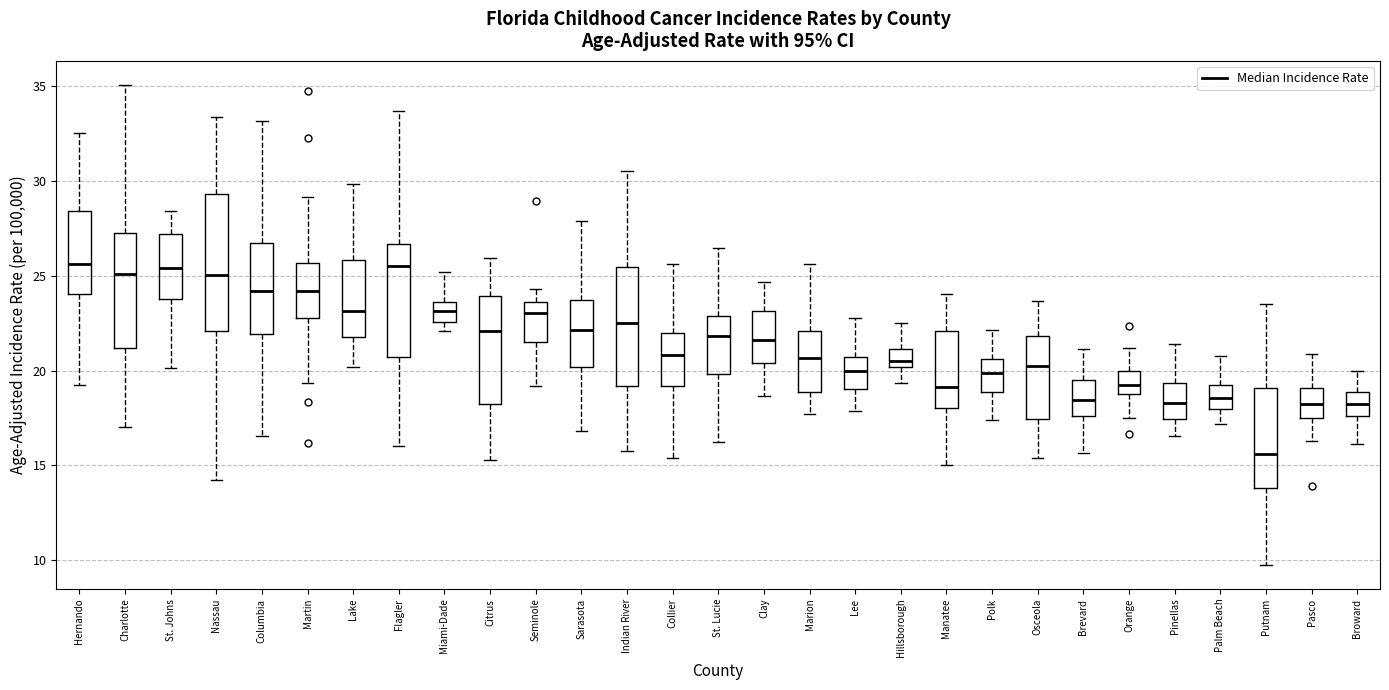

Where does the upper whisker of the box for Hillsborough end on the y-axis? The values are not printed on the chart, so give them approximately, as read against the axis.

22.5